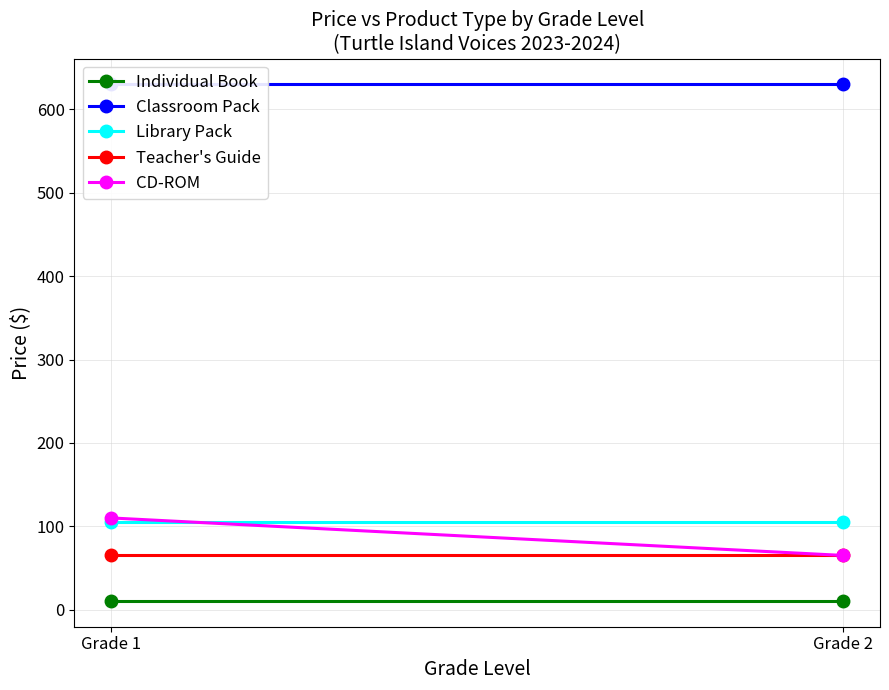

Where is Individual Book nearest to the value 10?

Grade 1